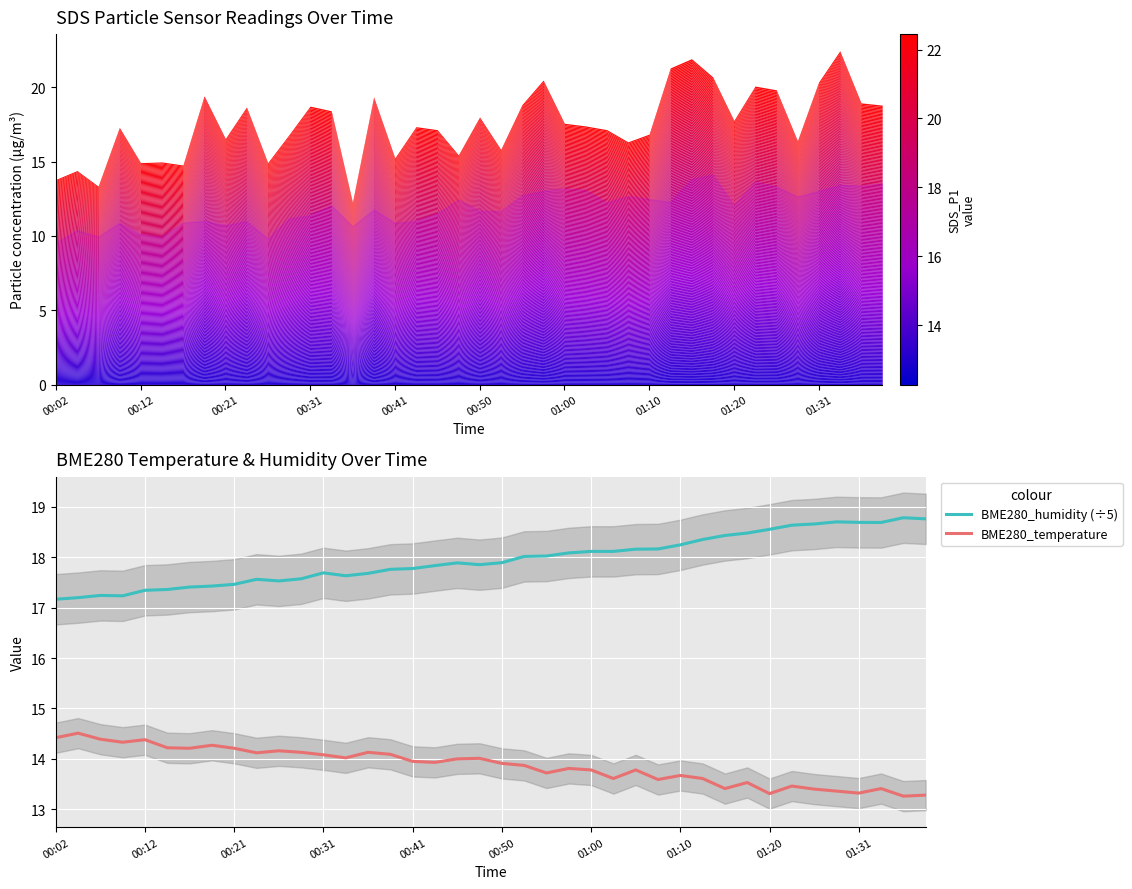

The BME280_humidity (÷5) series shows 17.8 at 00:41. True or false?

True